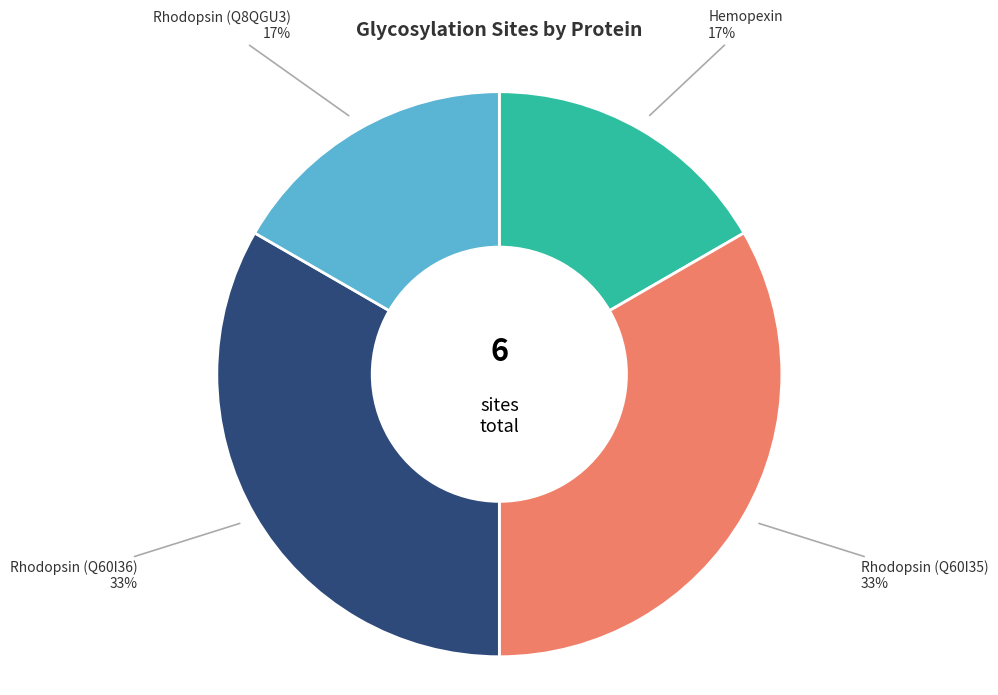

Is there any slice that represents more than half of the pie?

No